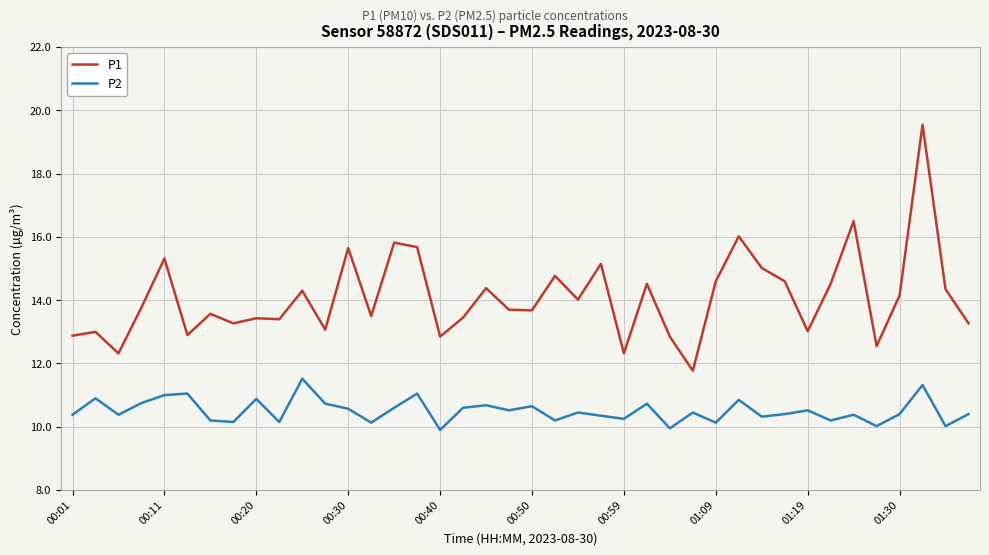

Rank the series by their average value, from highest to lowest.

P1, P2